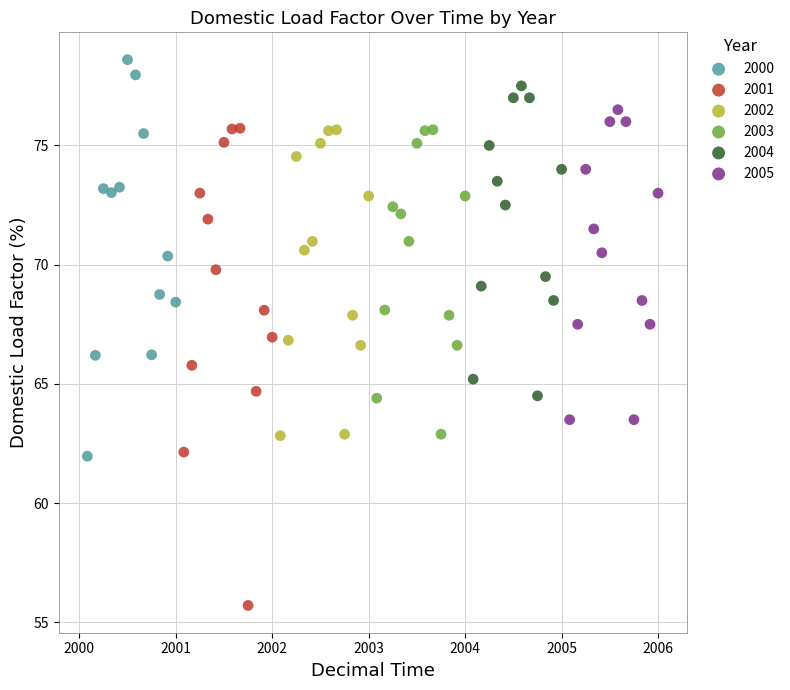

Which series has the largest Y range (max minus min)?

2001